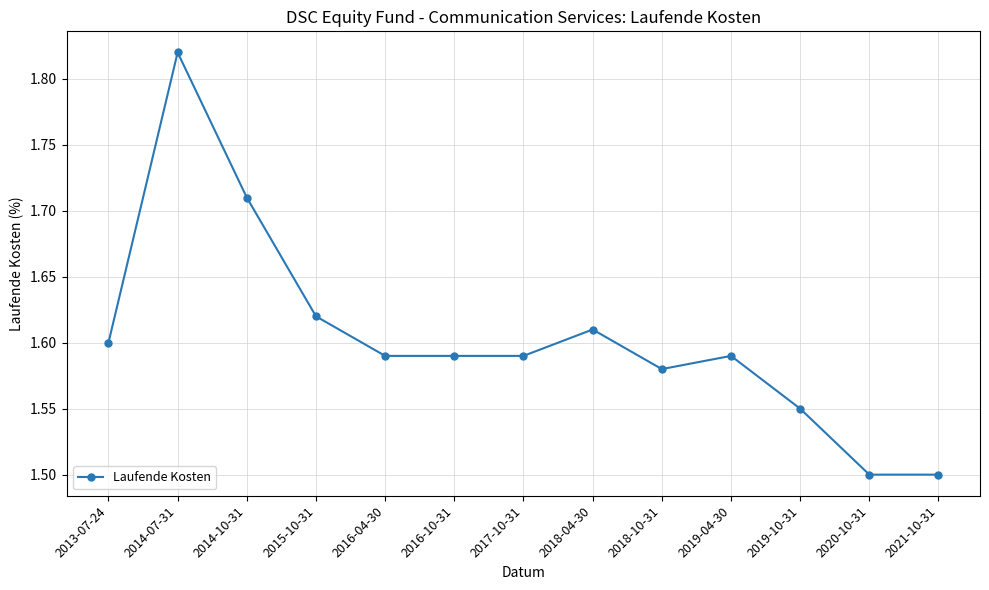

Which category has the highest value across all series?

2014-07-31